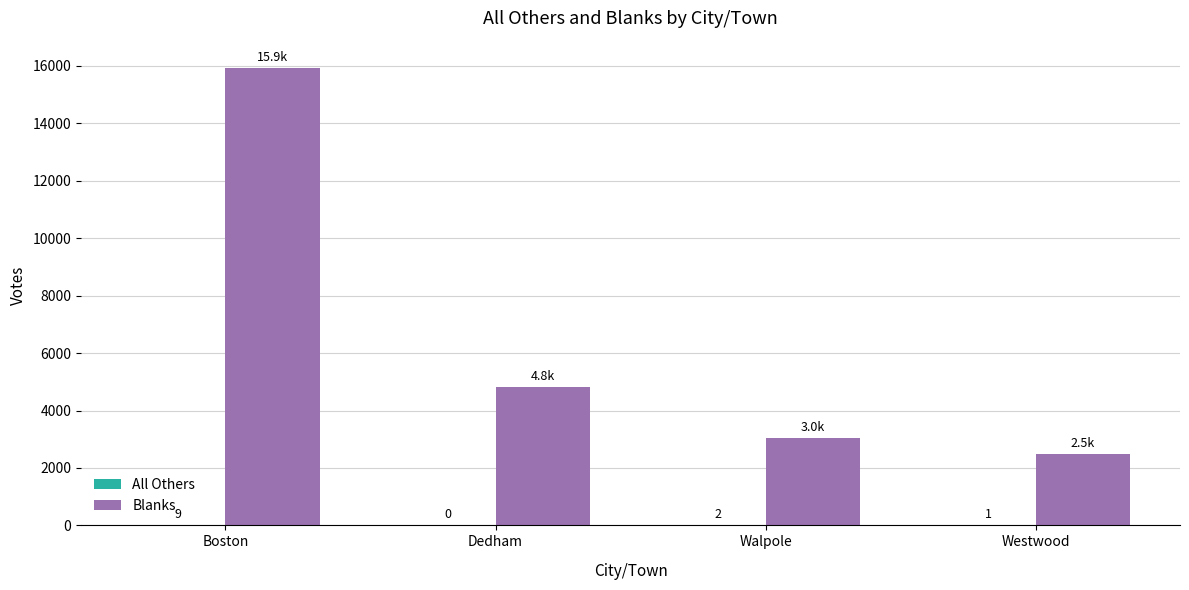

What is the total value across all series at Westwood?

2476